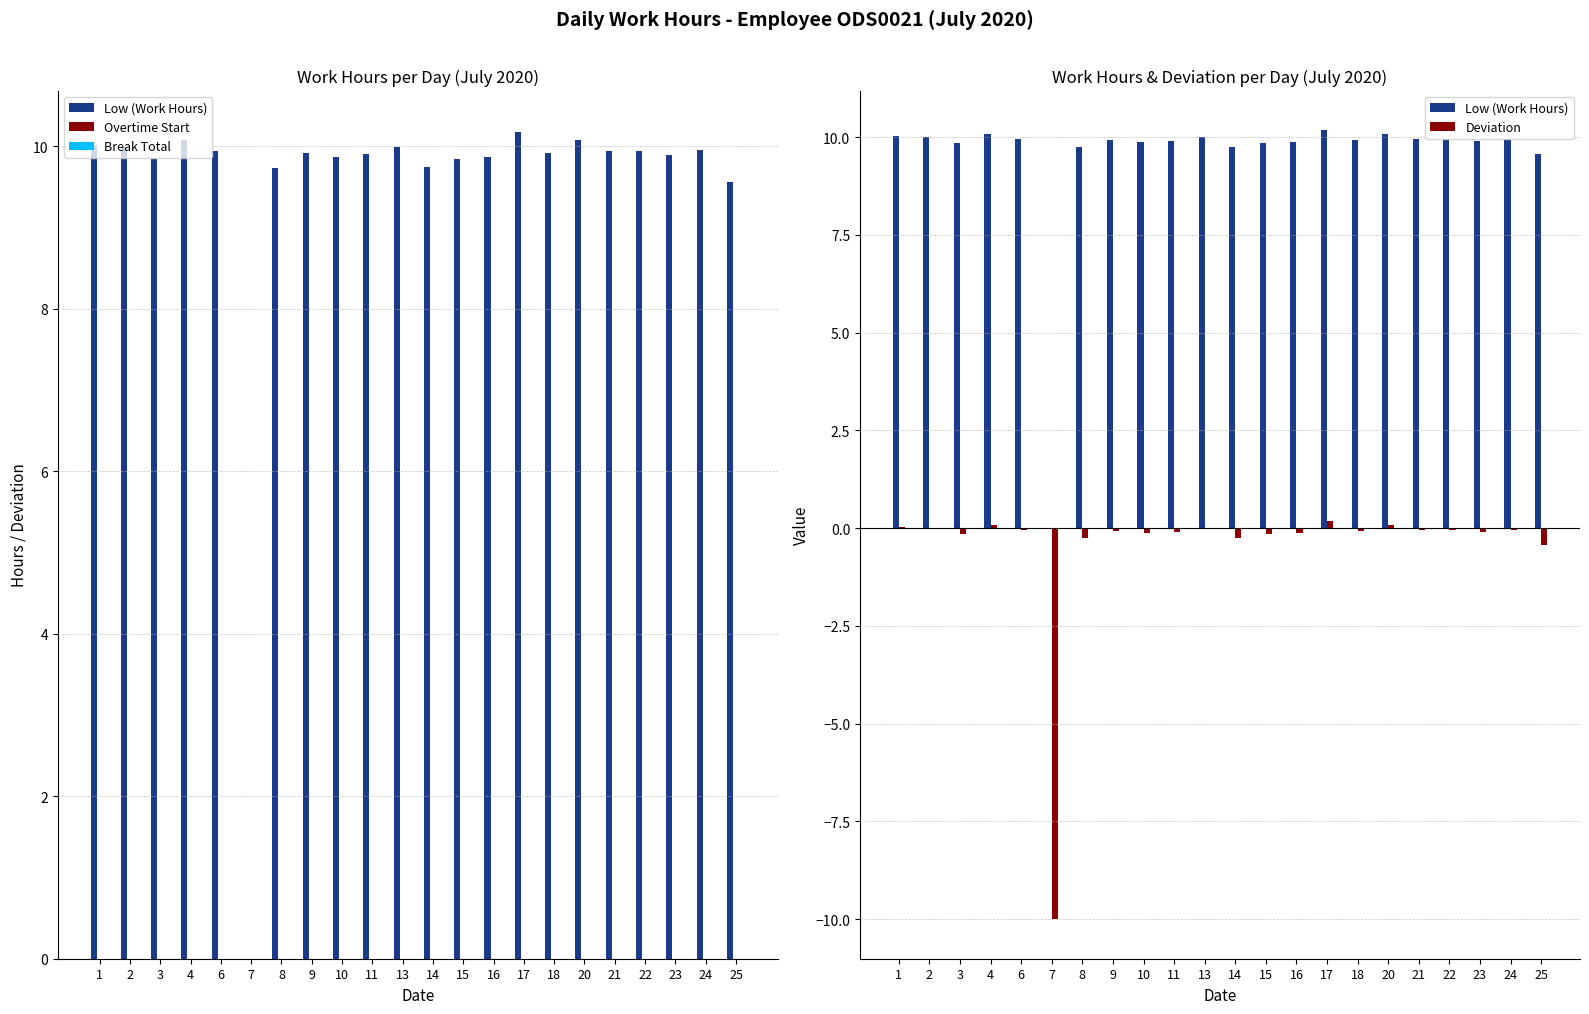

Reading left to right, list all the values displayed in this chart.

Low (Work Hours): 1=10.0	2=10.0	3=9.8	4=10.1	6=9.9	7=0.0	8=9.7	9=9.9	10=9.9	11=9.9	13=10.0	14=9.8	15=9.8	16=9.9	17=10.2	18=9.9	20=10.1	21=9.9	22=9.9	23=9.9	24=10.0	25=9.6
Overtime Start: 1=0.0	2=0.0	3=0.0	4=0.0	6=0.0	7=0.0	8=0.0	9=0.0	10=0.0	11=0.0	13=0.0	14=0.0	15=0.0	16=0.0	17=0.0	18=0.0	20=0.0	21=0.0	22=0.0	23=0.0	24=0.0	25=0.0
Break Total: 1=0.0	2=0.0	3=0.0	4=0.0	6=0.0	7=0.0	8=0.0	9=0.0	10=0.0	11=0.0	13=0.0	14=0.0	15=0.0	16=0.0	17=0.0	18=0.0	20=0.0	21=0.0	22=0.0	23=0.0	24=0.0	25=0.0
Deviation: 1=0.0	2=-0.0	3=-0.2	4=0.1	6=-0.1	7=-10.0	8=-0.3	9=-0.1	10=-0.1	11=-0.1	13=-0.0	14=-0.2	15=-0.2	16=-0.1	17=0.2	18=-0.1	20=0.1	21=-0.1	22=-0.1	23=-0.1	24=-0.0	25=-0.4